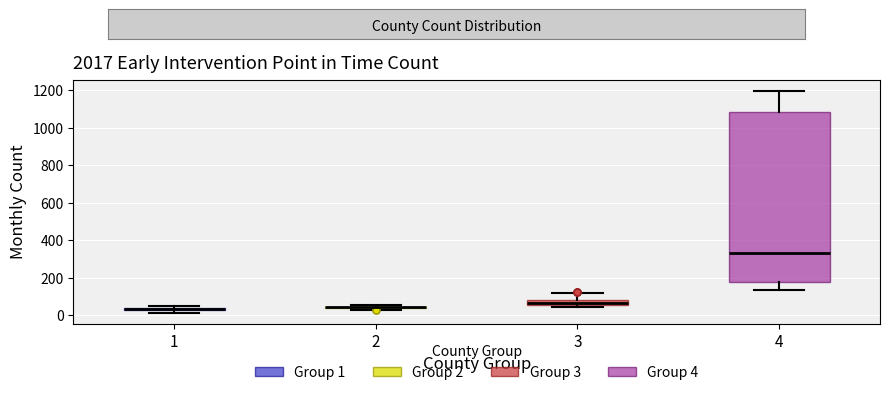

Where does the lower whisker of the box at x = 4 end on the y-axis? The values are not printed on the chart, so give them approximately, as read against the axis.

140